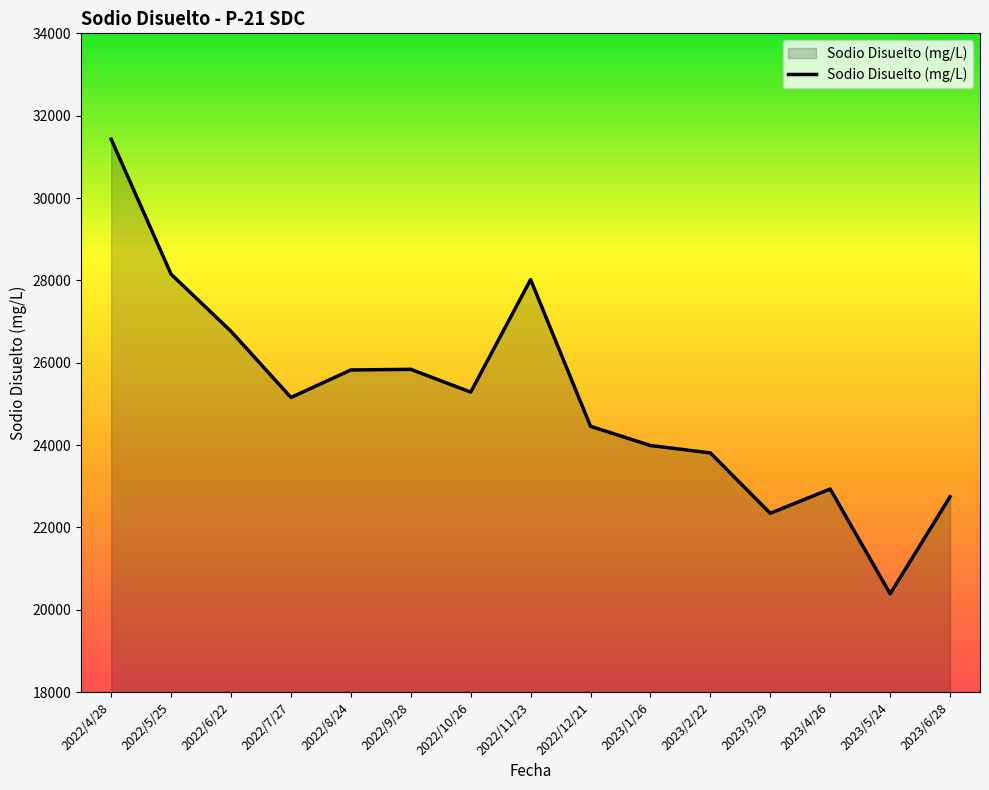

What is the difference between the values at 2023/5/24 and 2022/9/28?

5452.7